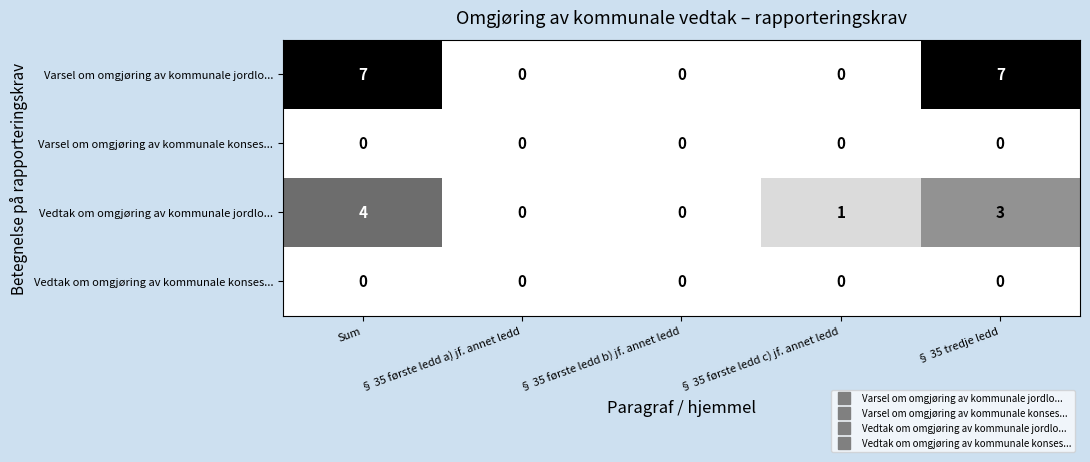

At which category is the sum across all series the highest?

Sum